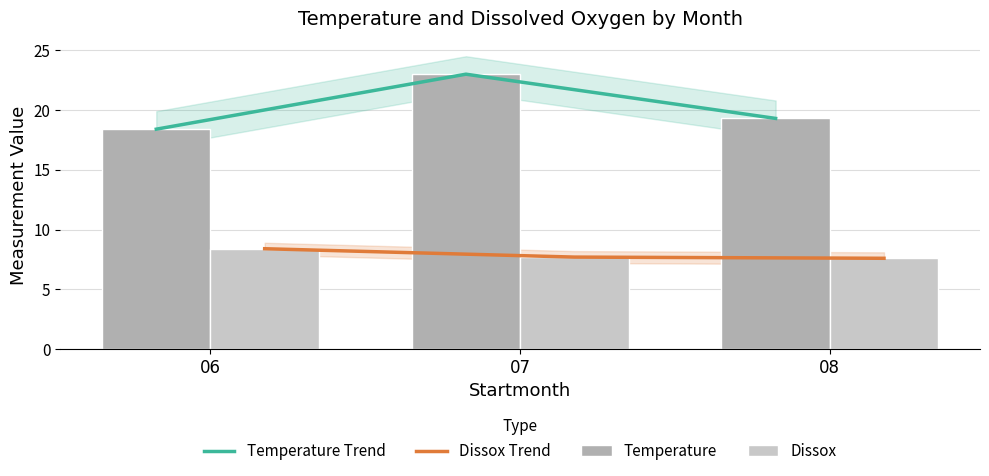

How many data points in Temperature Trend are less than 19?

1